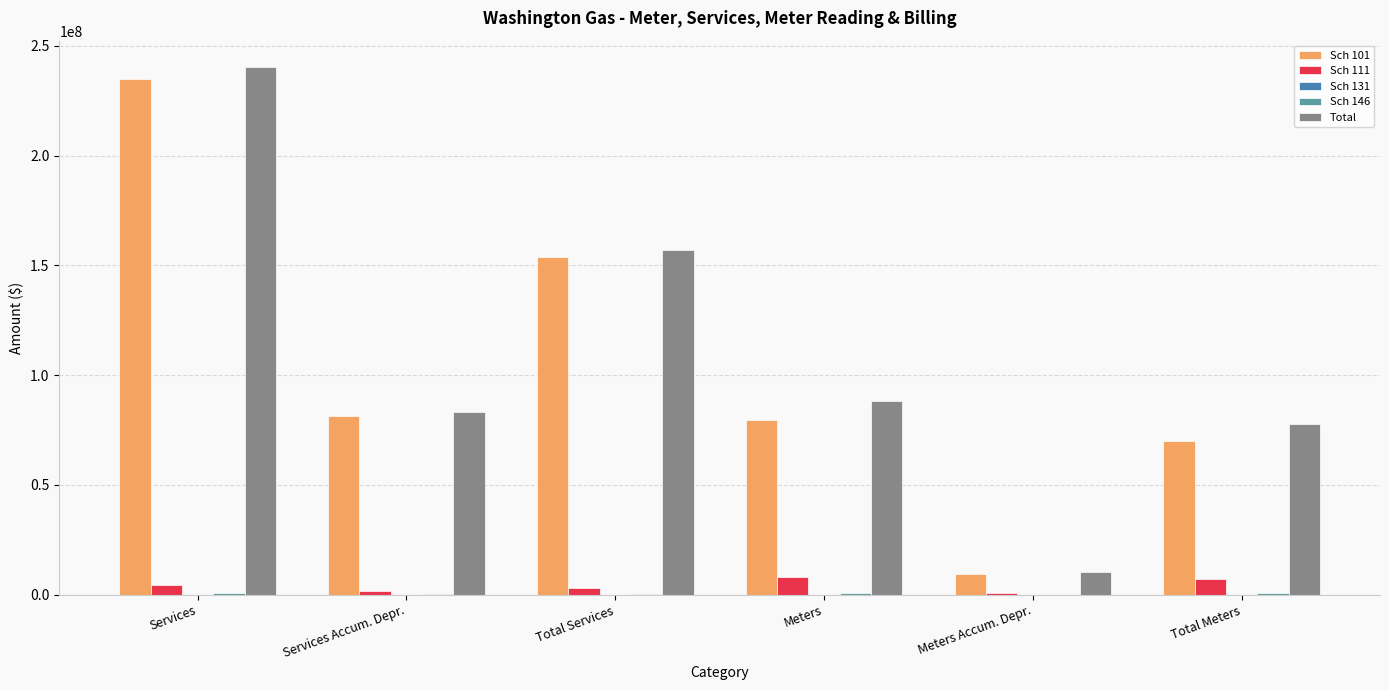

The Total series shows 83169000.0 at Services Accum. Depr.. True or false?

True